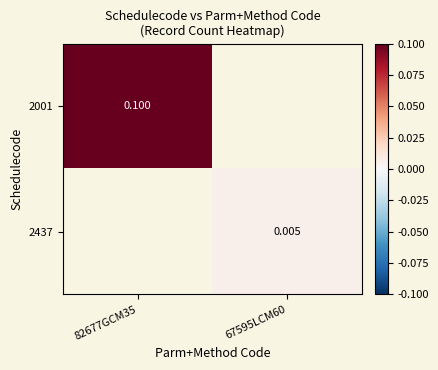

Is the value of 2437 at 67595LCM60 greater than the value of 2001 at 82677GCM35?

No